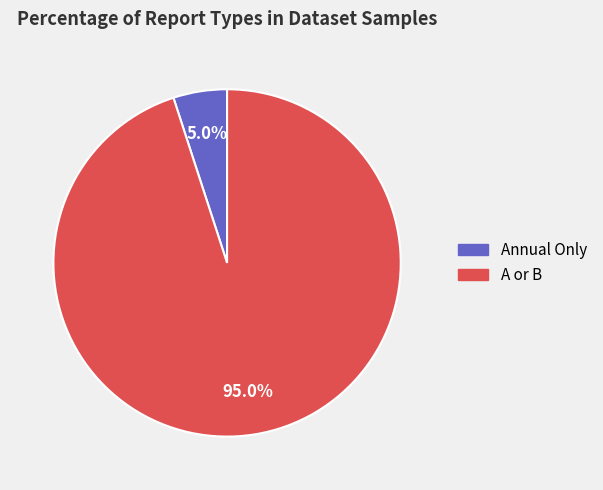

Rank the categories by value from lowest to highest.

Annual Only, A or B